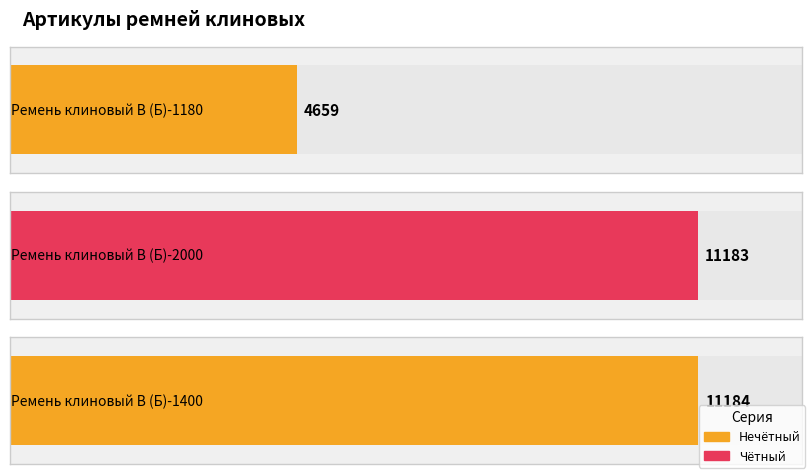

Is it true that the value at Ремень клиновый В (Б)-1400 is 7624?

False